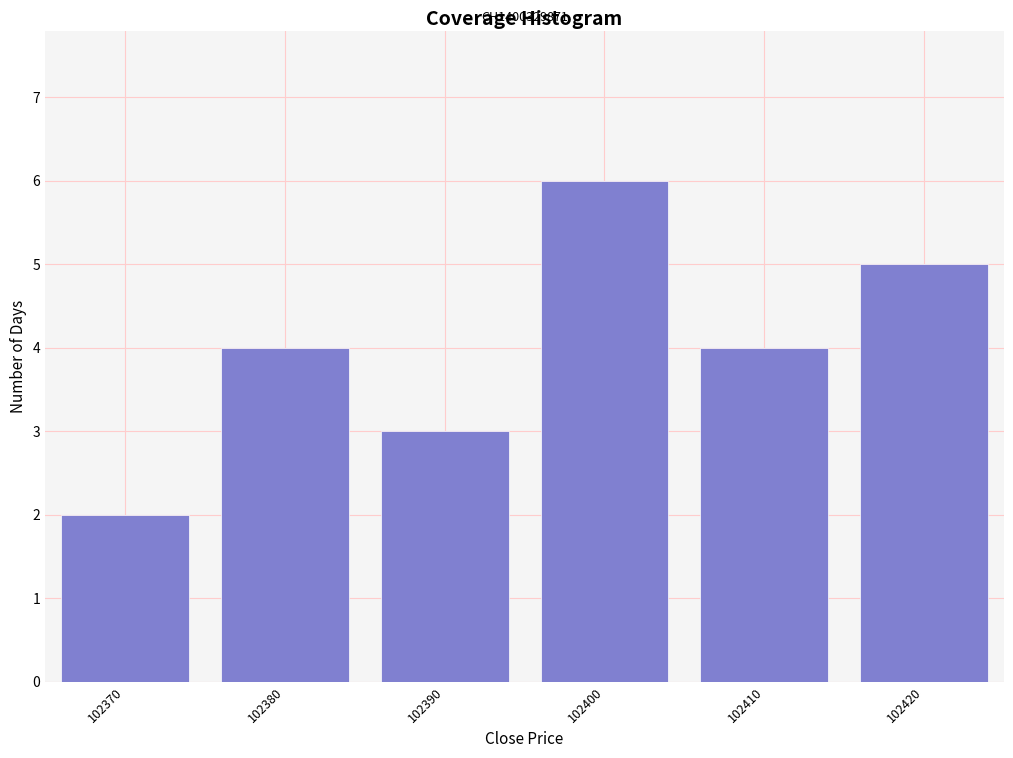

Reading left to right, extract all data points from this chart.

102370=2	102380=4	102390=3	102400=6	102410=4	102420=5